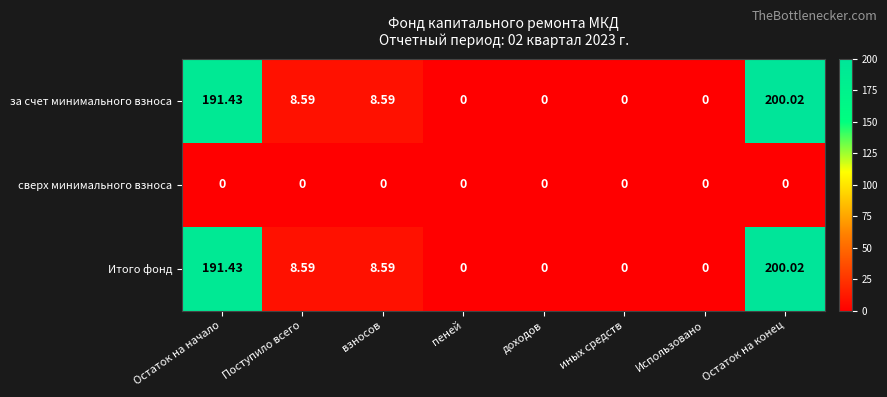

Which category has the highest value in the Итого фонд series?

Остаток на конец